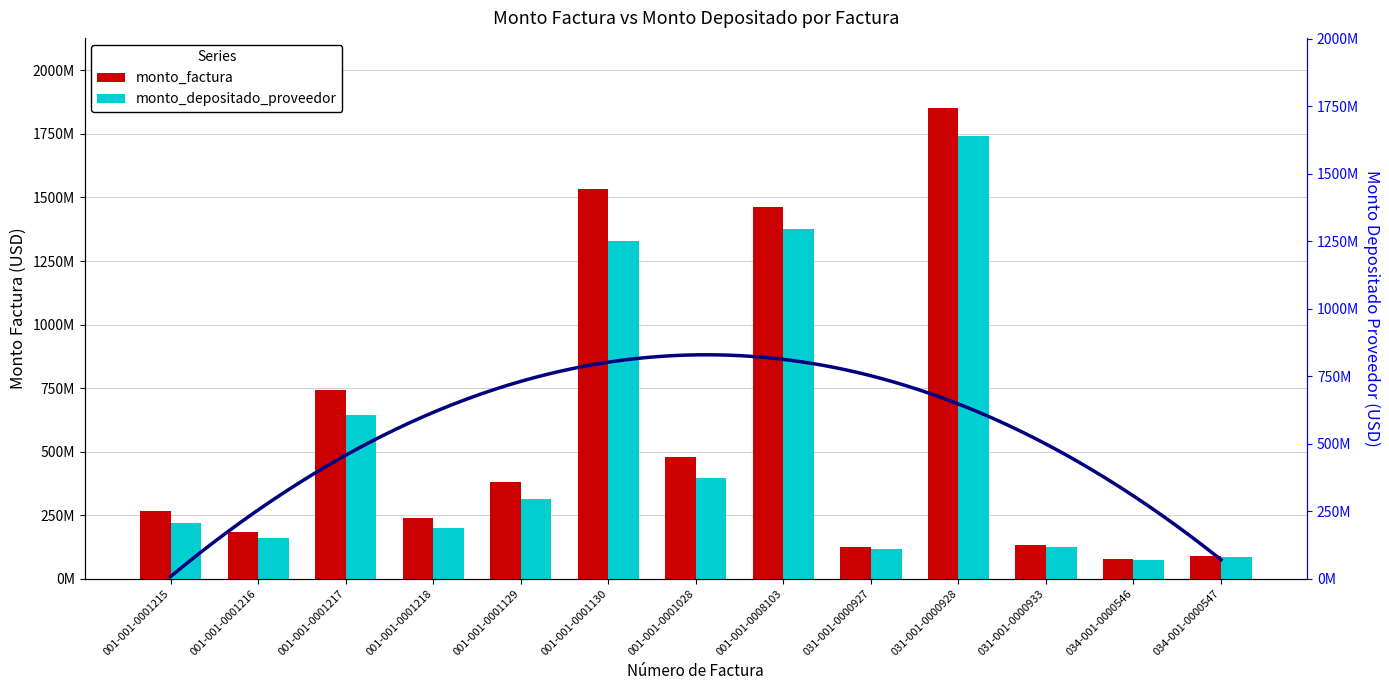

How many bars are there in total?

26